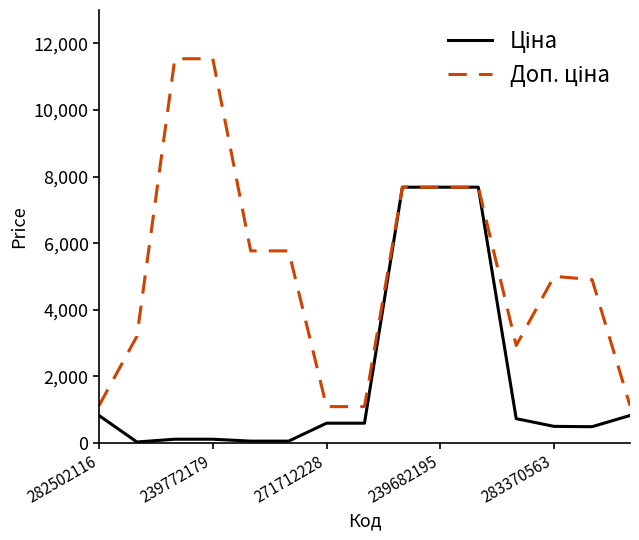

What is the total value across all series at 283370563?

5505.9